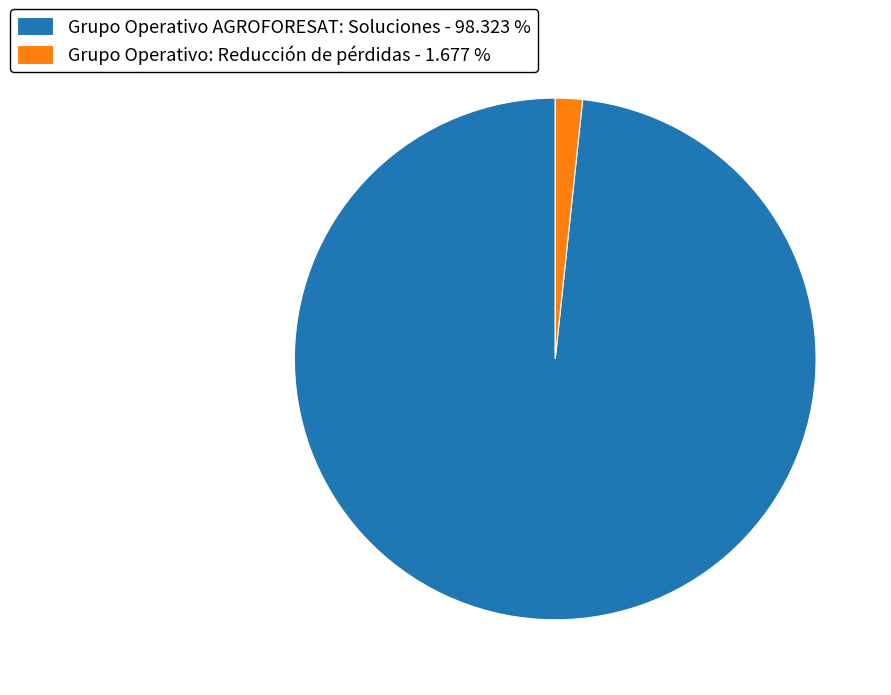

Which has a higher value, Grupo Operativo AGROFORESAT: Soluciones - 98.323 % or Grupo Operativo: Reducción de pérdidas - 1.677 %?

Grupo Operativo AGROFORESAT: Soluciones - 98.323 %